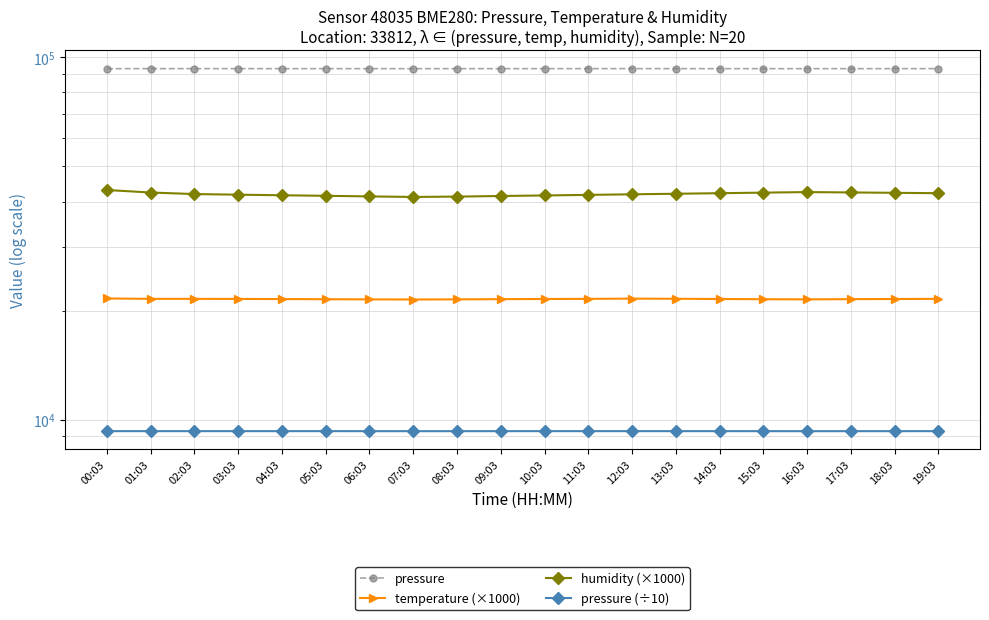

What is the average value of the humidity (×1000) series?

41945.5